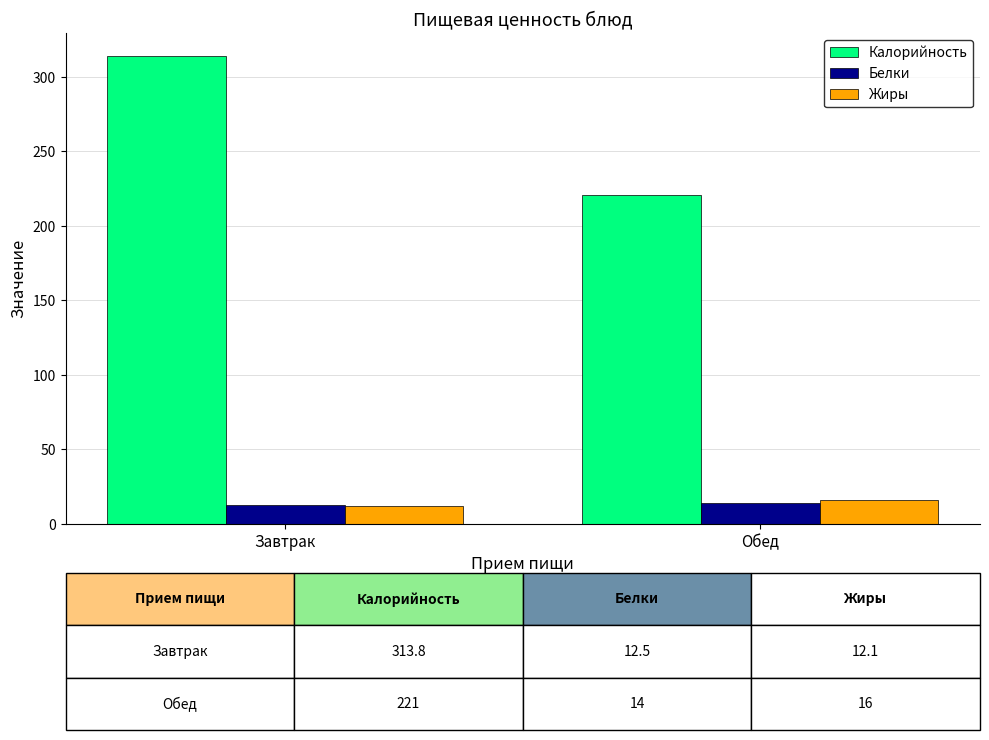

Is the value of Калорийность at Обед greater than the value of Белки at Обед?

Yes